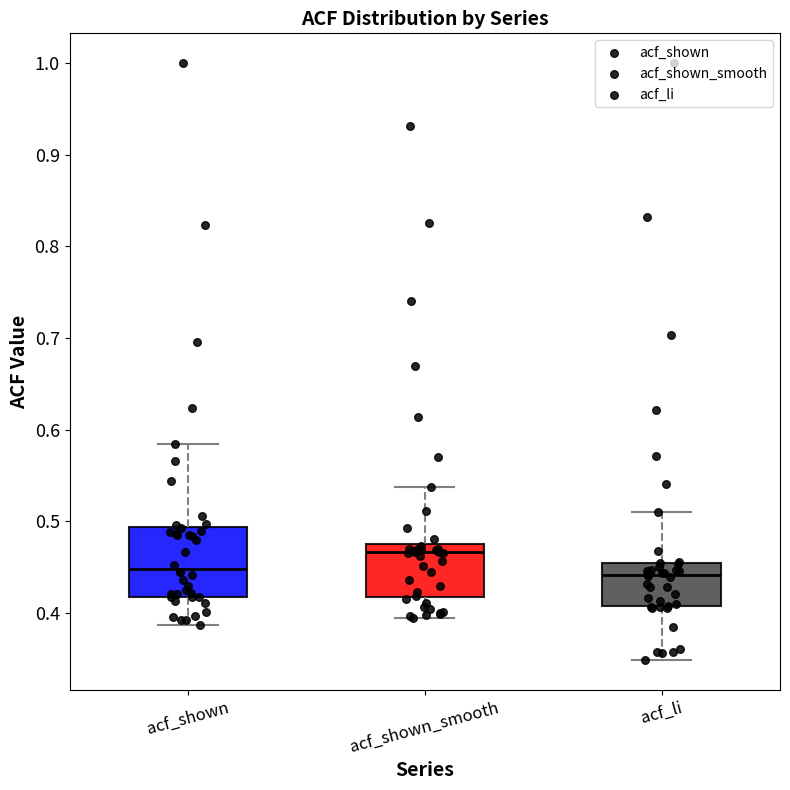

Reading left to right, transcribe this box plot: for each box, give where its median line is, the range the box spans, and where its two whiskers end, as read against the y-axis. The values are not printed on the chart, so give them approximately, as read against the axis.

acf_shown: median 0.45, box 0.42 to 0.49, whiskers 0.39 to 0.58
acf_shown_smooth: median 0.47, box 0.42 to 0.48, whiskers 0.40 to 0.54
acf_li: median 0.44, box 0.41 to 0.45, whiskers 0.35 to 0.51